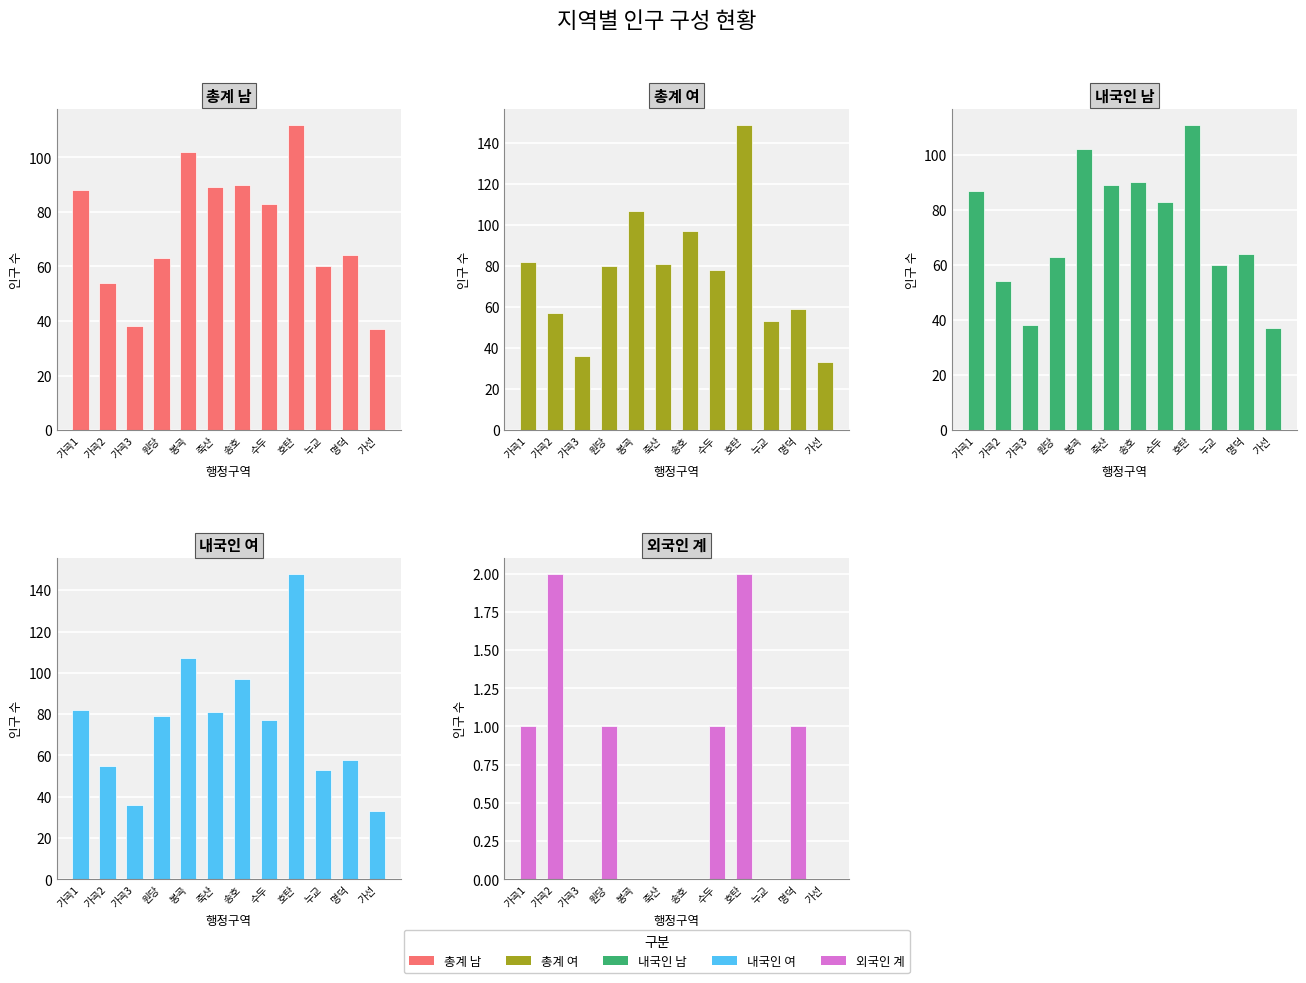

Which series has the largest total across all categories?

총계 여